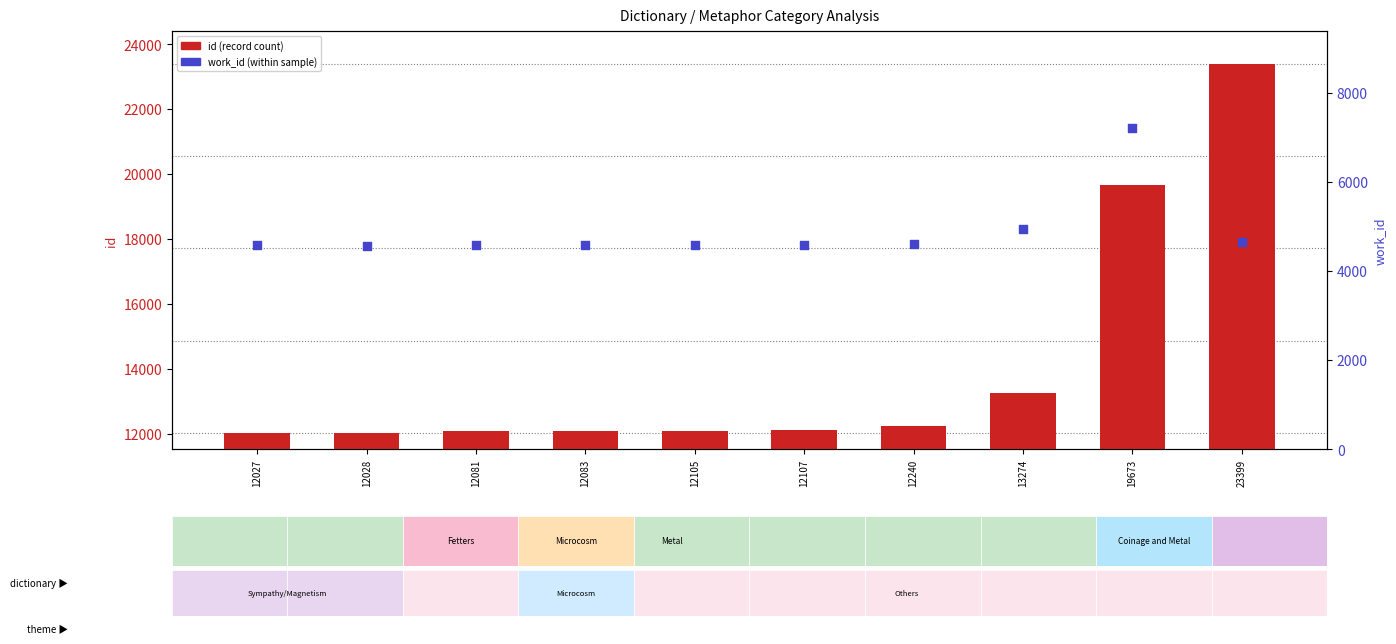

At how many categories does at least one series exceed 17333?

2